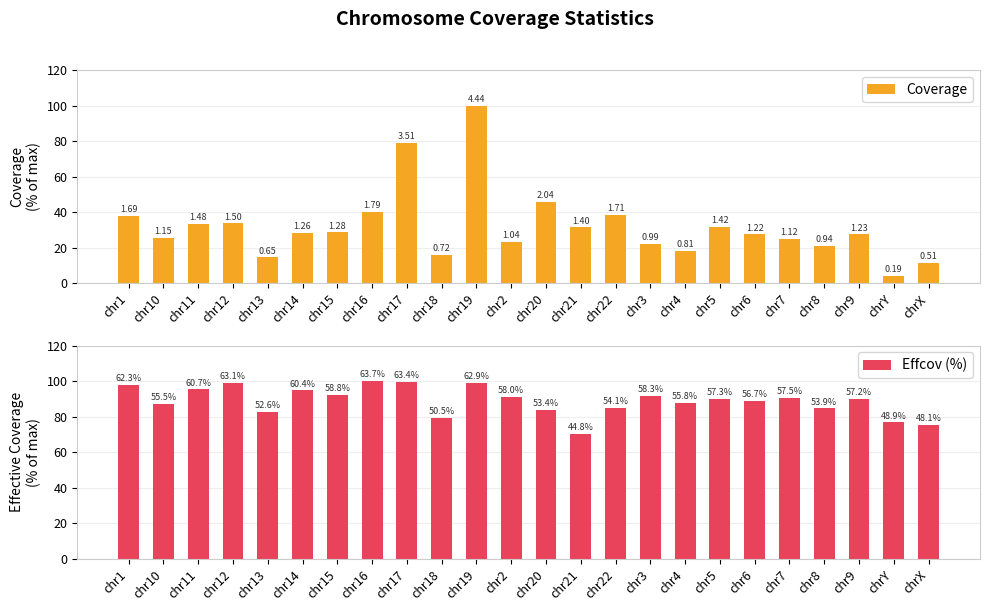

Does the chart contain stacked bars?

No